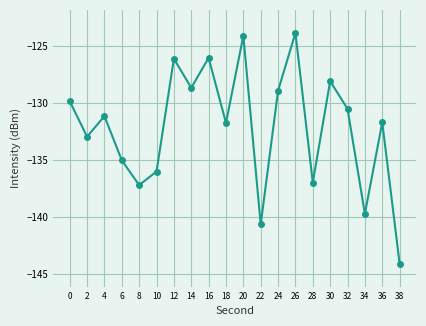

Which has a higher value, 24 or 36?

24